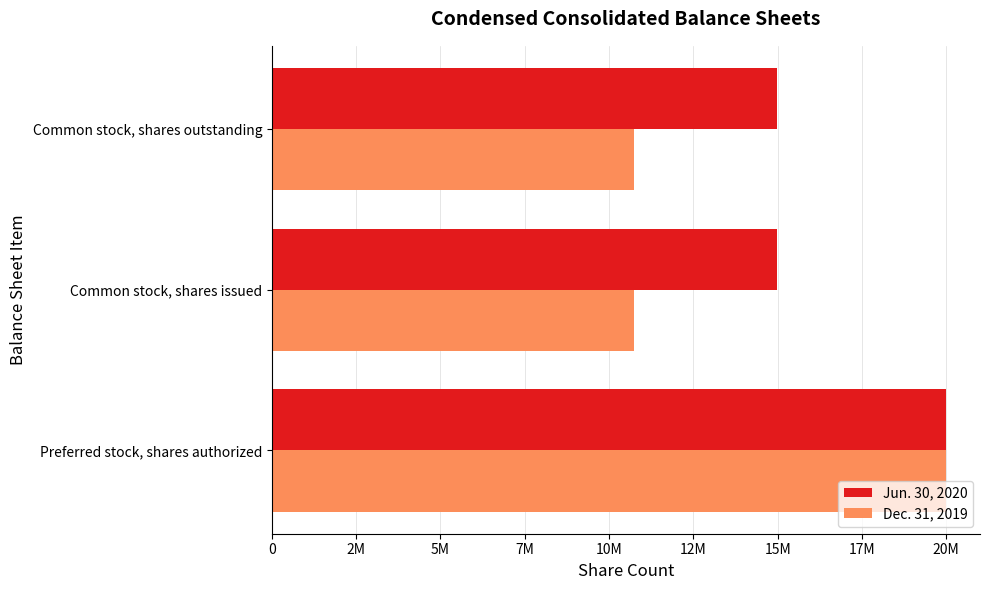

Which series has the largest total across all categories?

Jun. 30, 2020